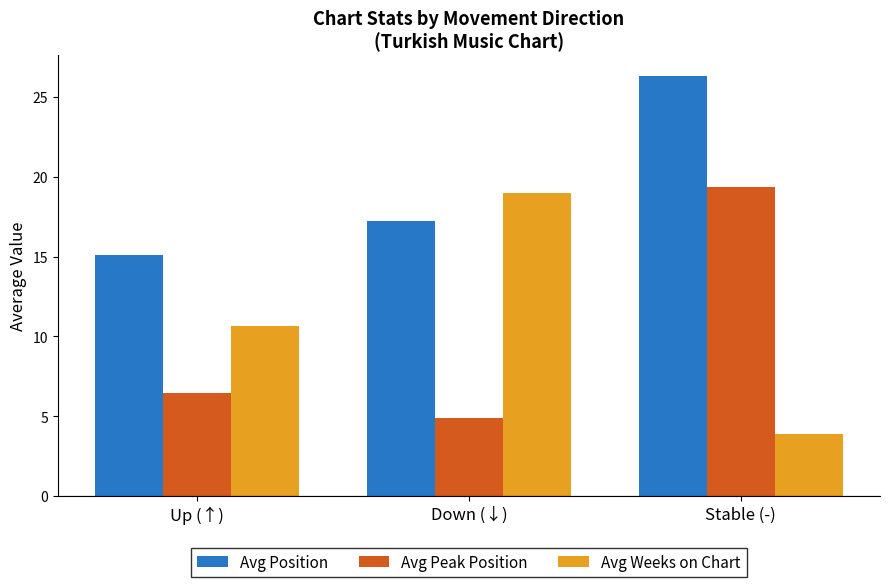

What value does the Avg Position series have at Up (↑)?

15.1